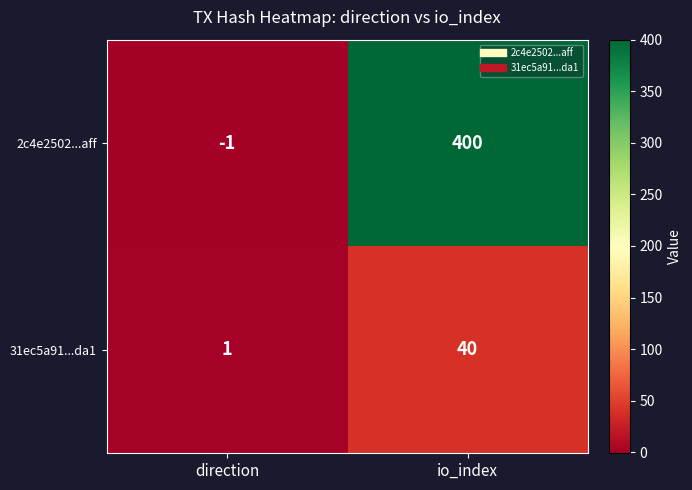

Reading left to right, list all the values displayed in this chart.

2c4e2502...aff: direction=-1	io_index=400
31ec5a91...da1: direction=1	io_index=40